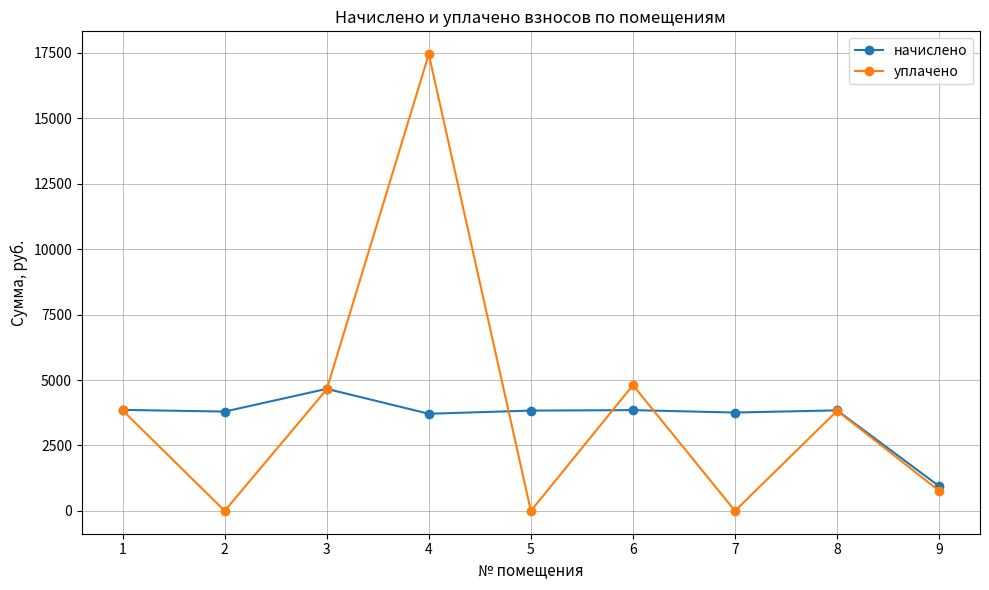

What value does the уплачено series have at 8?

3825.2